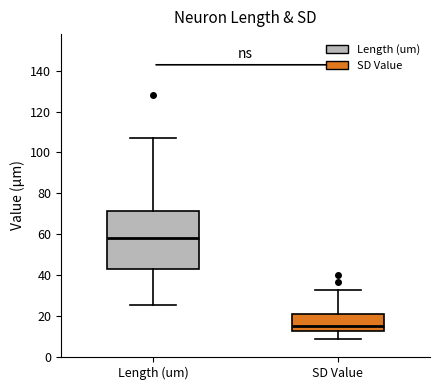

Which box's median line is the highest?

Length (um)